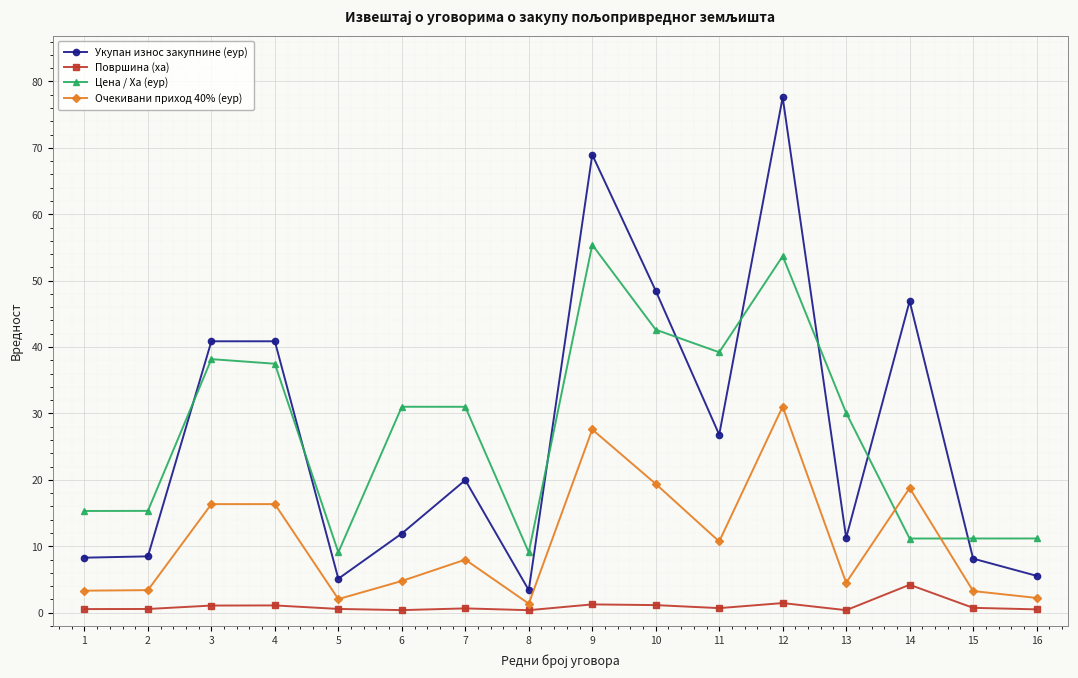

How many series are shown in this chart?

4